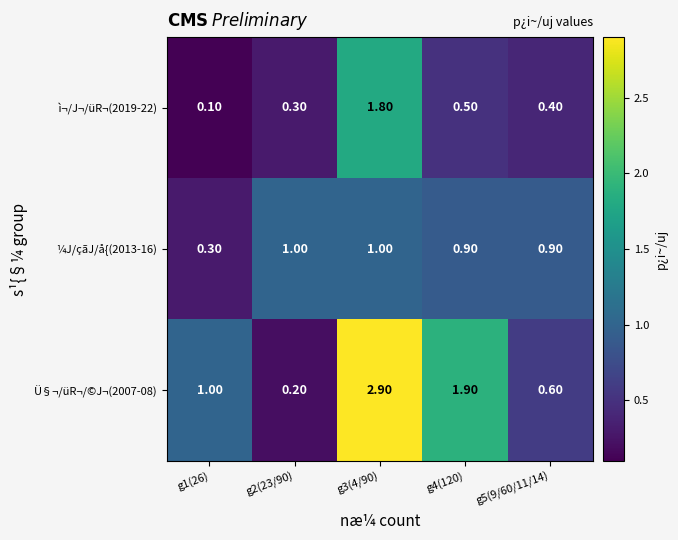

Which series has the widest spread of values?

Ü§¬/üR¬/©J¬(2007-08)